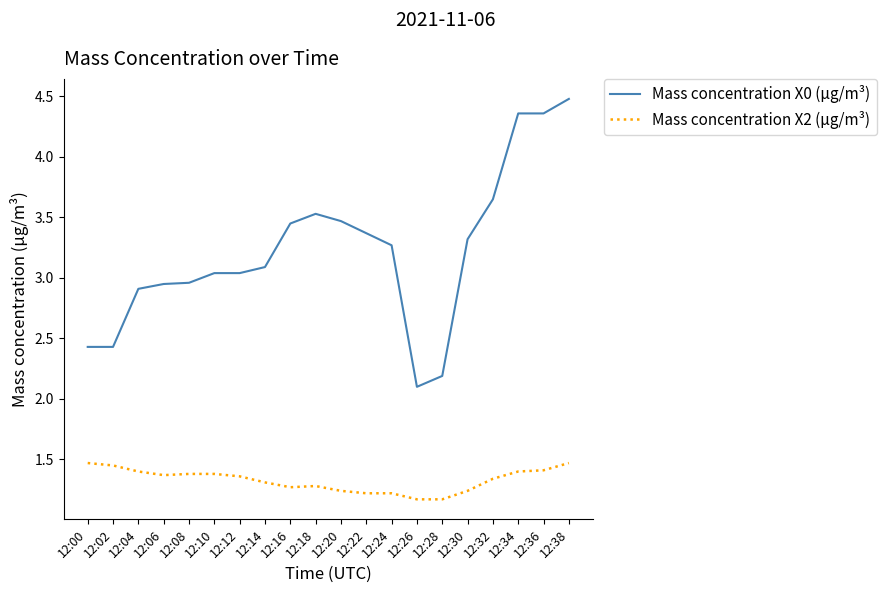

Between 12:08 and 12:26, which series saw the biggest shift?

Mass concentration X0 (μg/m³)